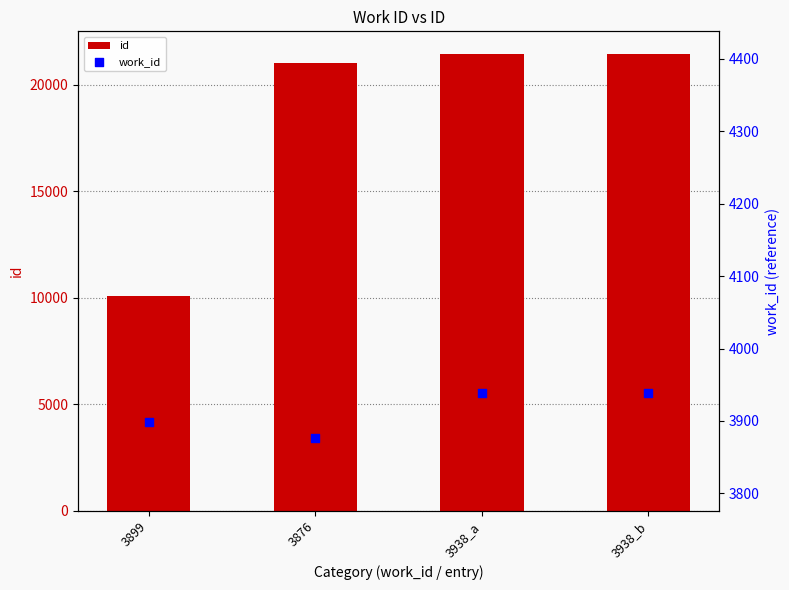

At which category is the sum across all series the highest?

3938_b